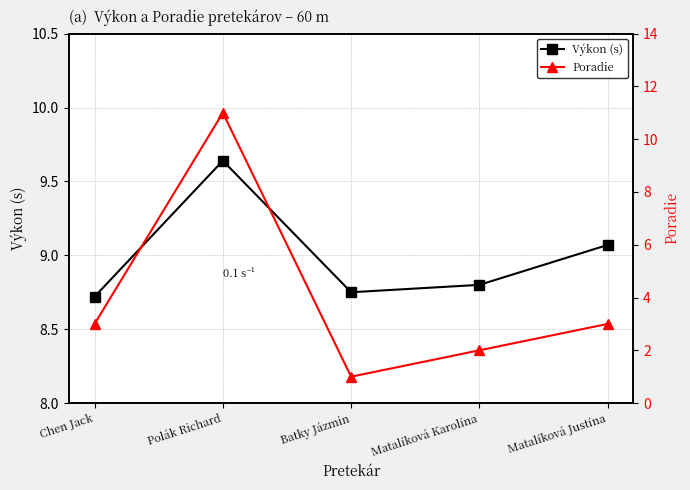

What is the sum of the Výkon (s) values at Batky Jázmin and Matalíková Justína?

17.8